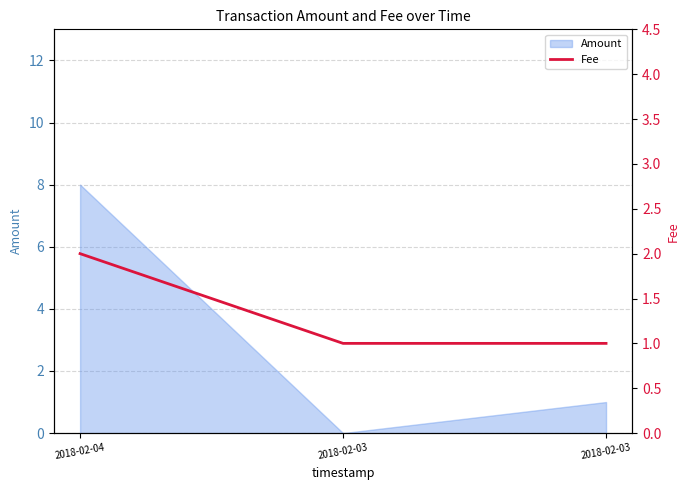

The value at 2018-02-03 is 0. True or false?

False